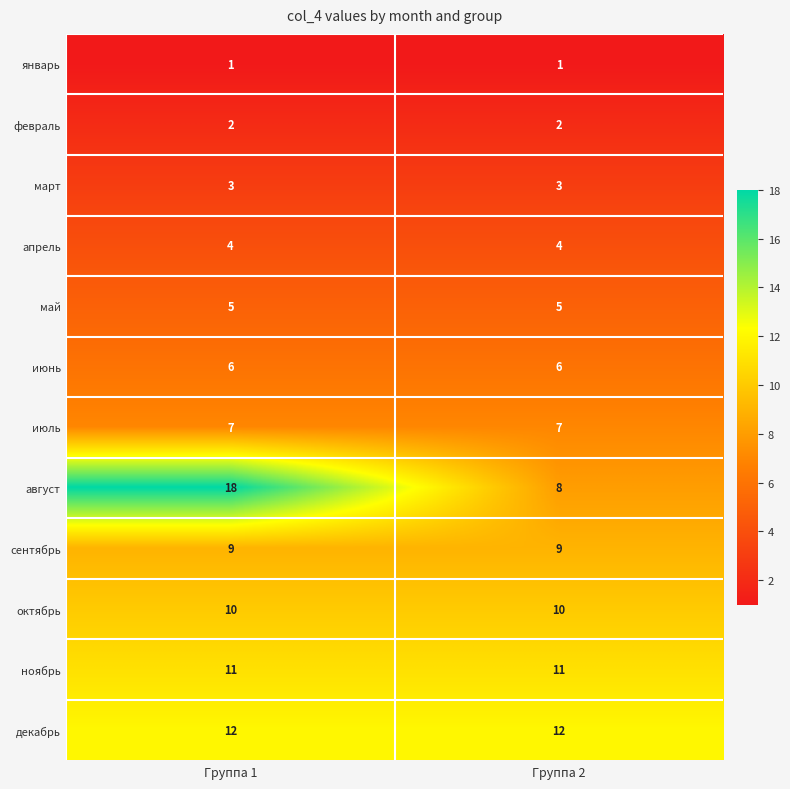

What value does the август series have at Группа 2?

8